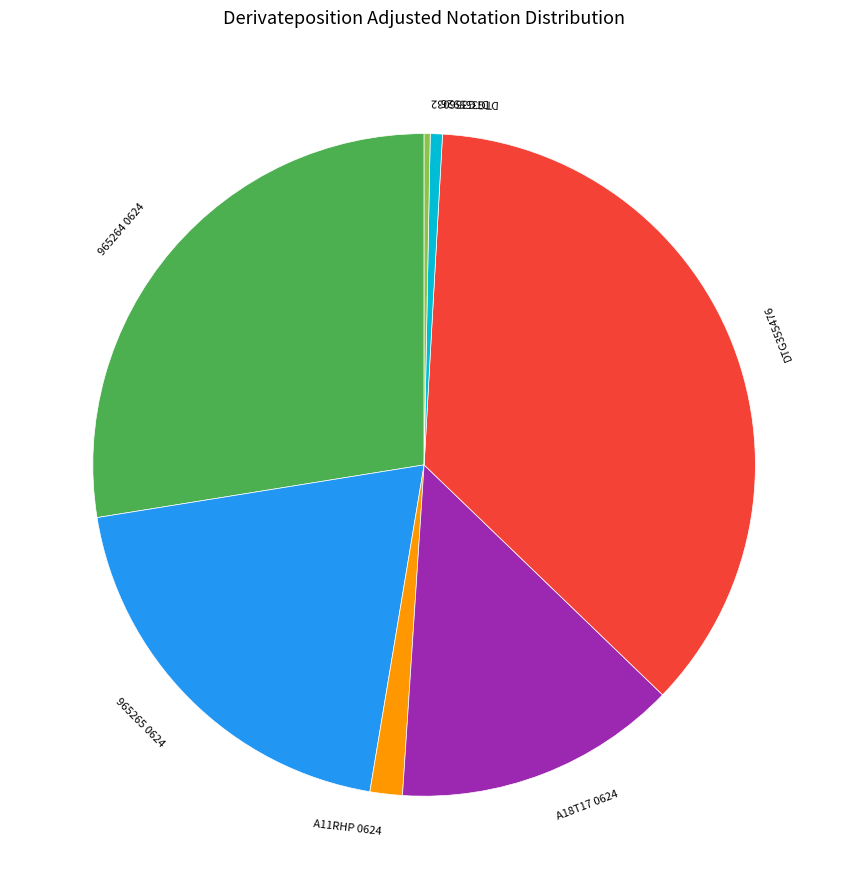

Which category has the biggest portion of the pie?

DTG355476